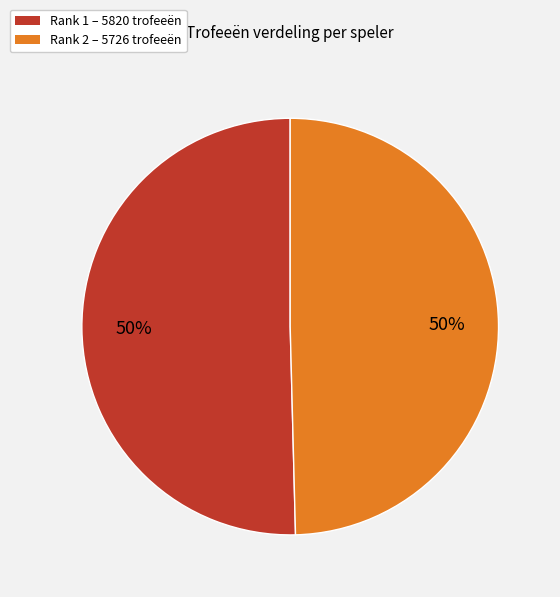

To the nearest percent, what percentage of the pie is Rank 2 – 5726 trofeeën?

50%